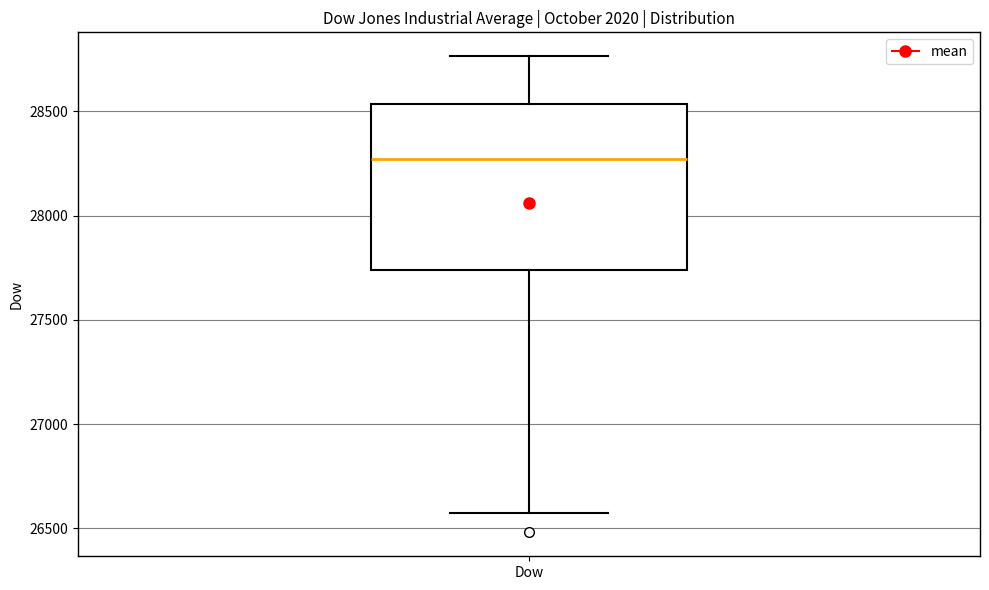

Transcribe this box plot: give where the median line is, the range the box spans, and where the two whiskers end, as read against the y-axis. The values are not printed on the chart, so give them approximately, as read against the axis.

median 28250, box 27750 to 28550, whiskers 26550 to 28750